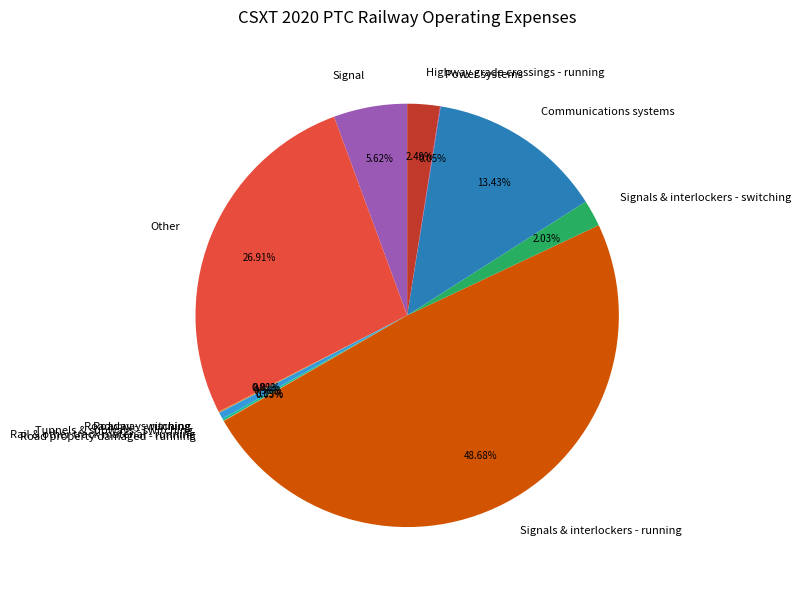

Which category has the biggest portion of the pie?

Signals & interlockers - running